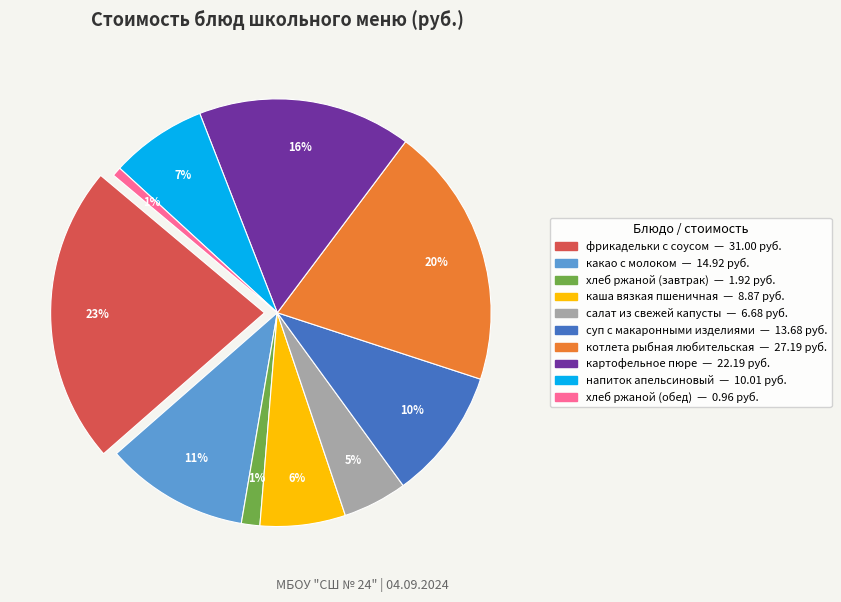

Rank the categories by value from highest to lowest.

фрикадельки с соусом, котлета рыбная любительская, картофельное пюре, какао с молоком, суп с макаронными изделиями, напиток апельсиновый, каша вязкая пшеничная, салат из свежей капусты, хлеб ржаной (завтрак), хлеб ржаной (обед)